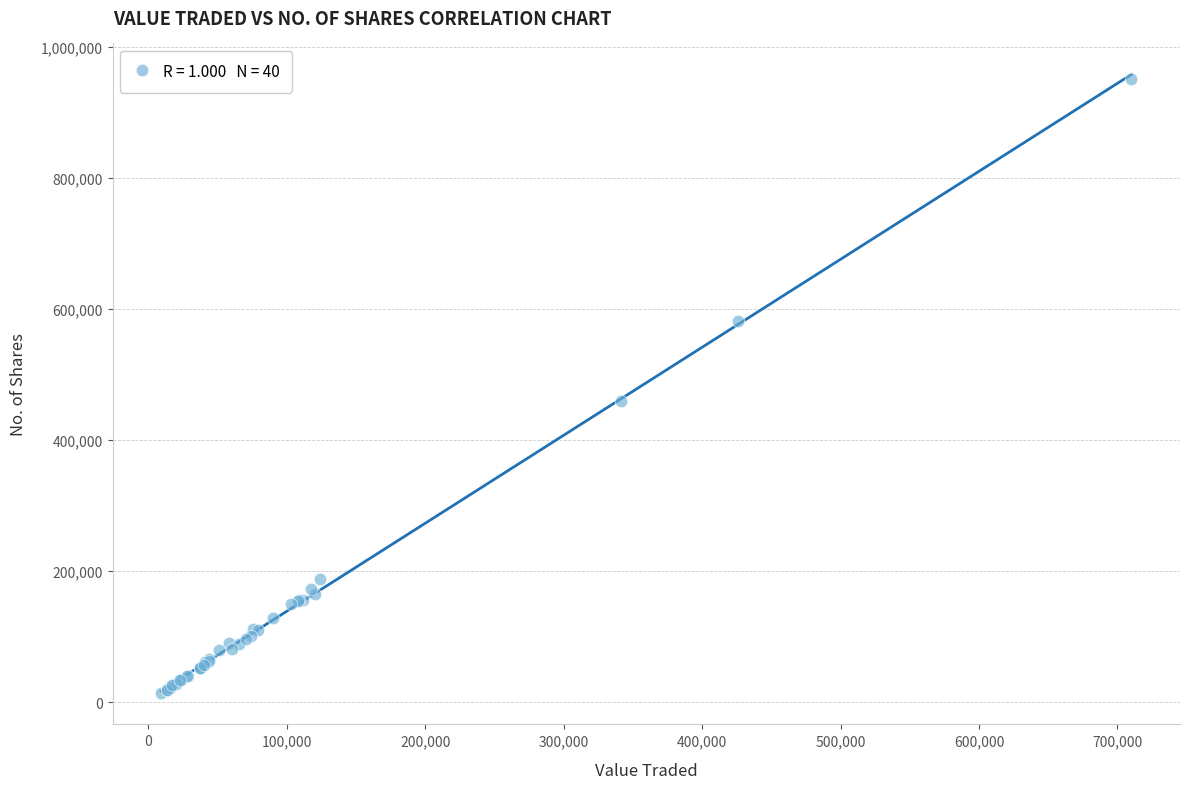

What Y value in the scatter plot is closest to 481769?

458836